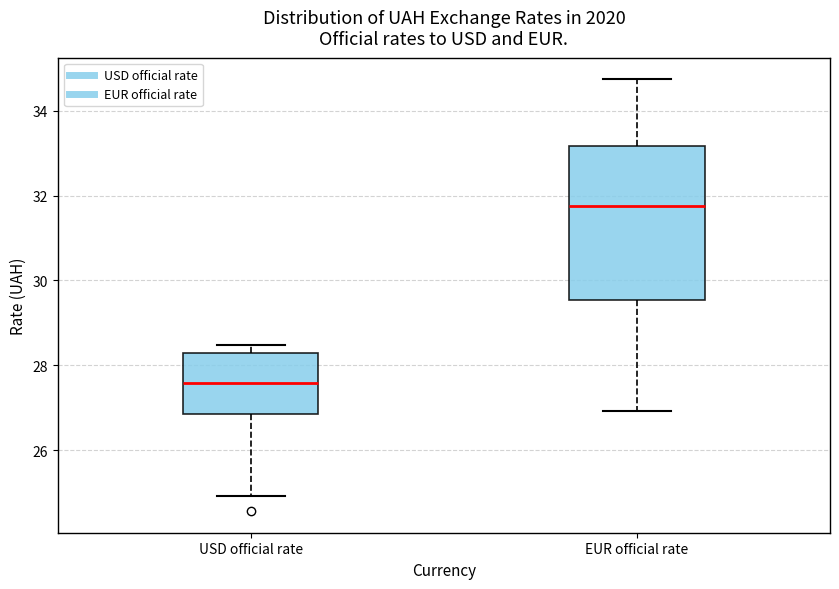

Where is the upper edge of the box for USD official rate on the y-axis? The values are not printed on the chart, so give them approximately, as read against the axis.

28.2